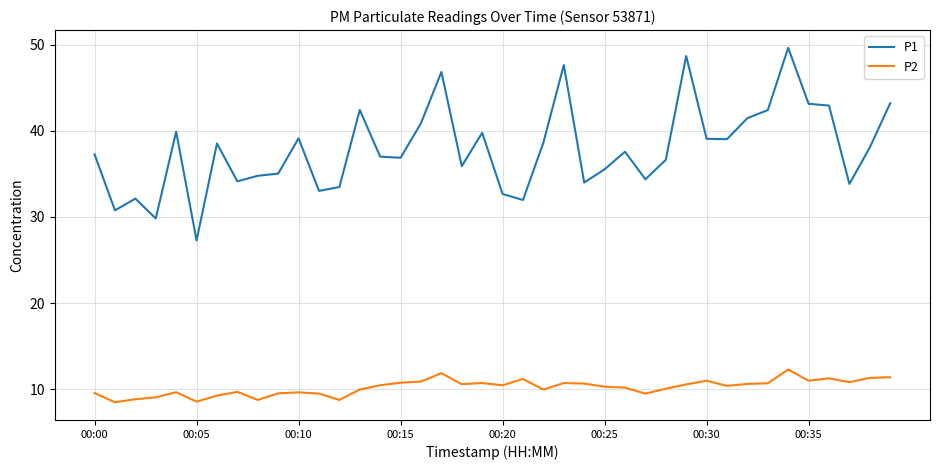

True or false: P1 and P2 intersect in this chart.

False